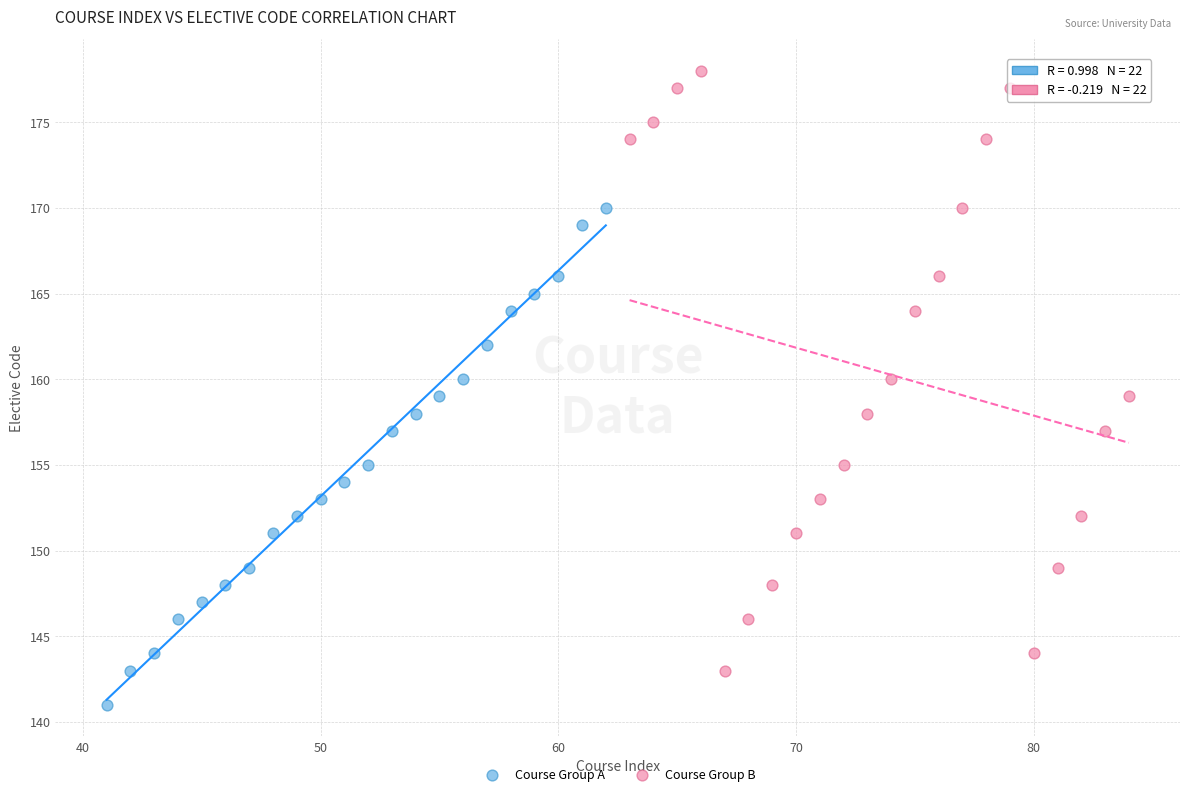

Which series contains the lowest Y value?

Course Group A